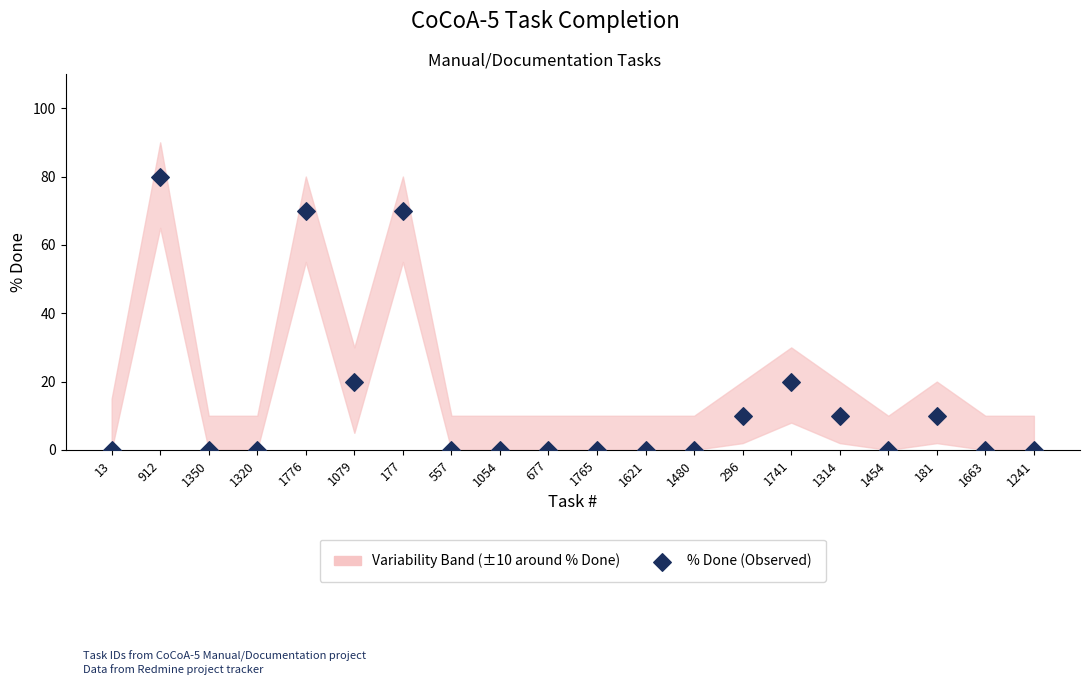

What is the range of Y values (max minus min)?

80